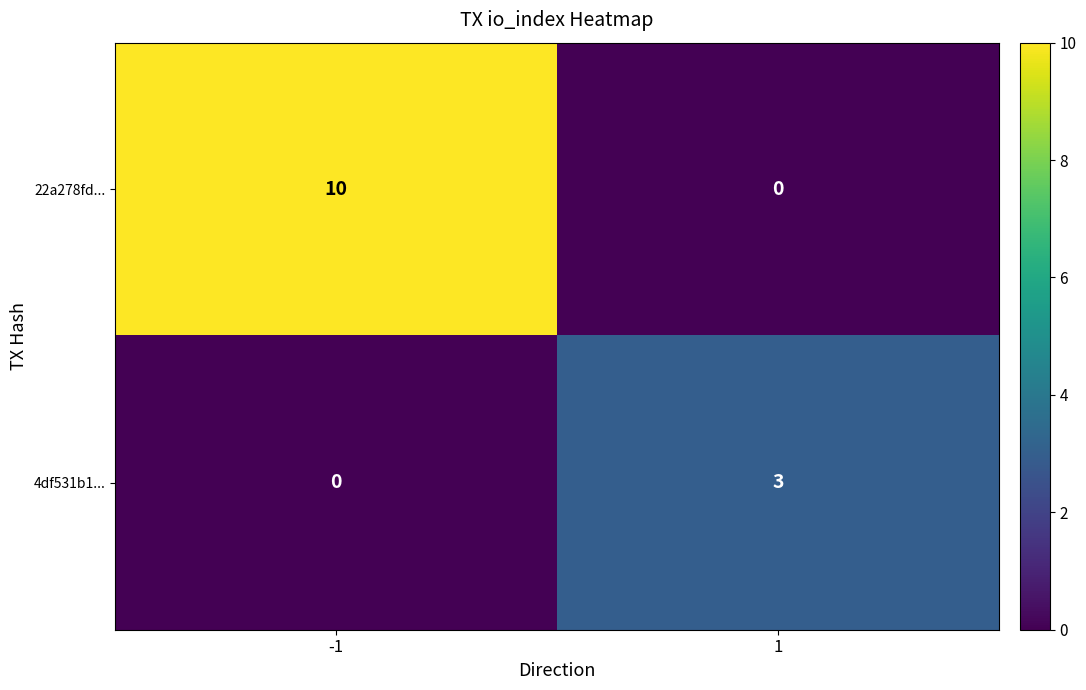

At -1, list the series in order from smallest to largest.

4df531b1..., 22a278fd...